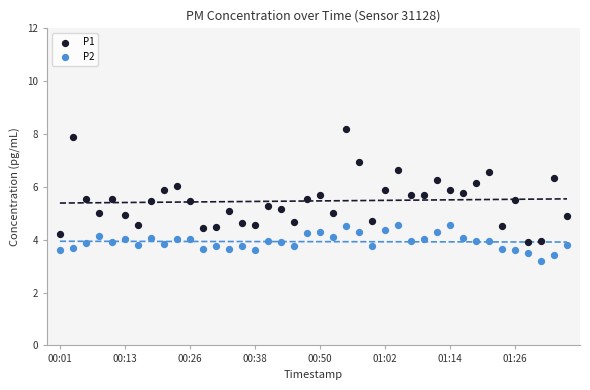

What are all the series names shown in the legend?

P1, P2